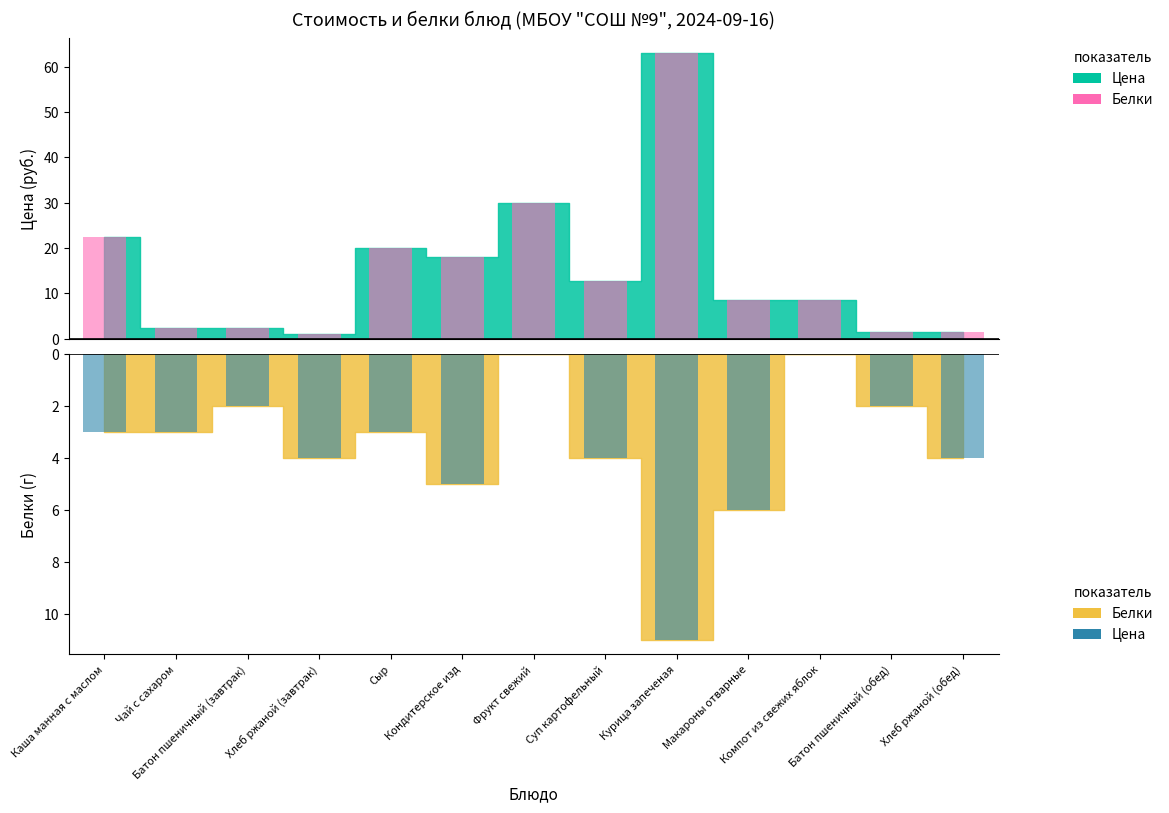

What is the spread (max minus min) of values at Чай с сахаром?

5.3